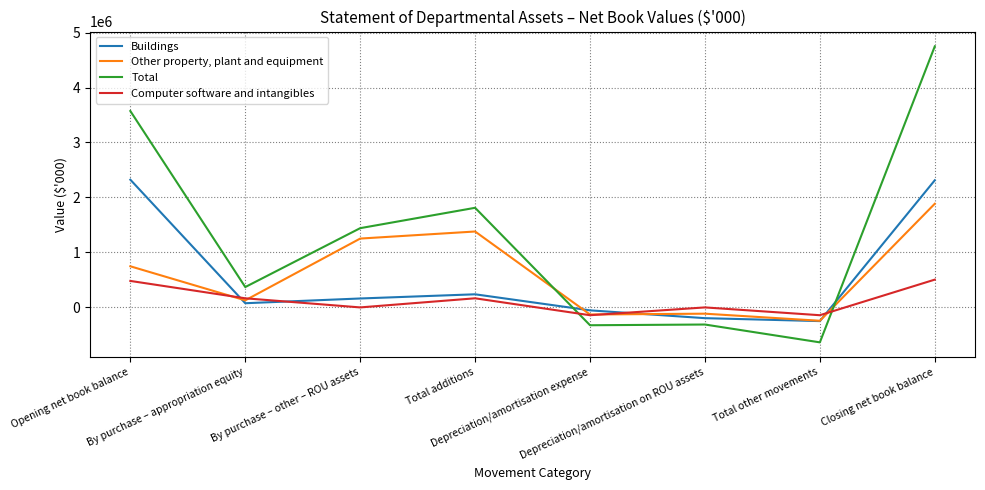

What is the sum of all Other property, plant and equipment values?

4909669